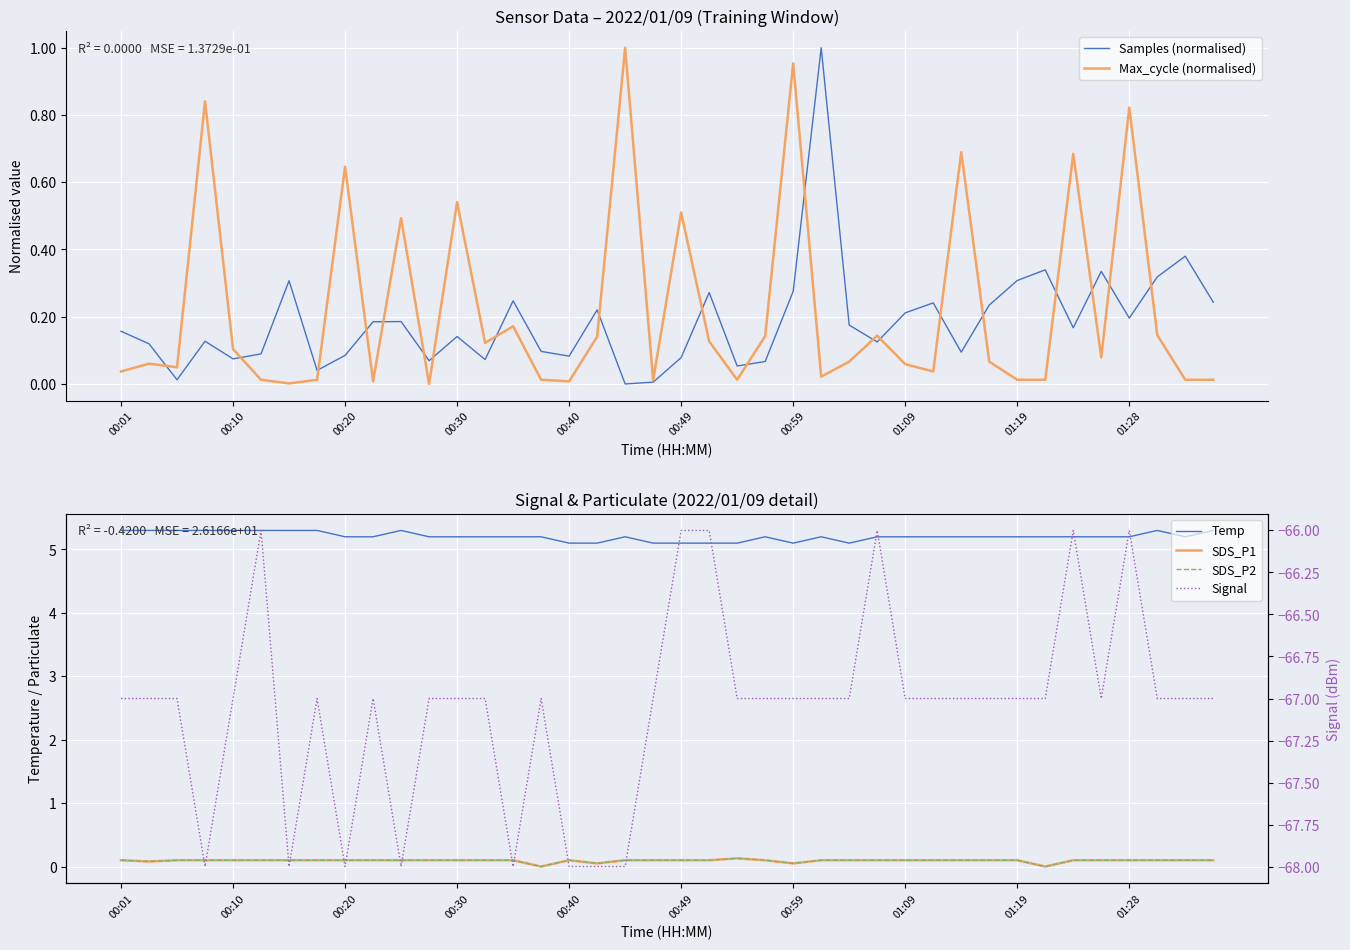

Which category has the highest value in the Max_cycle (normalised) series?

18